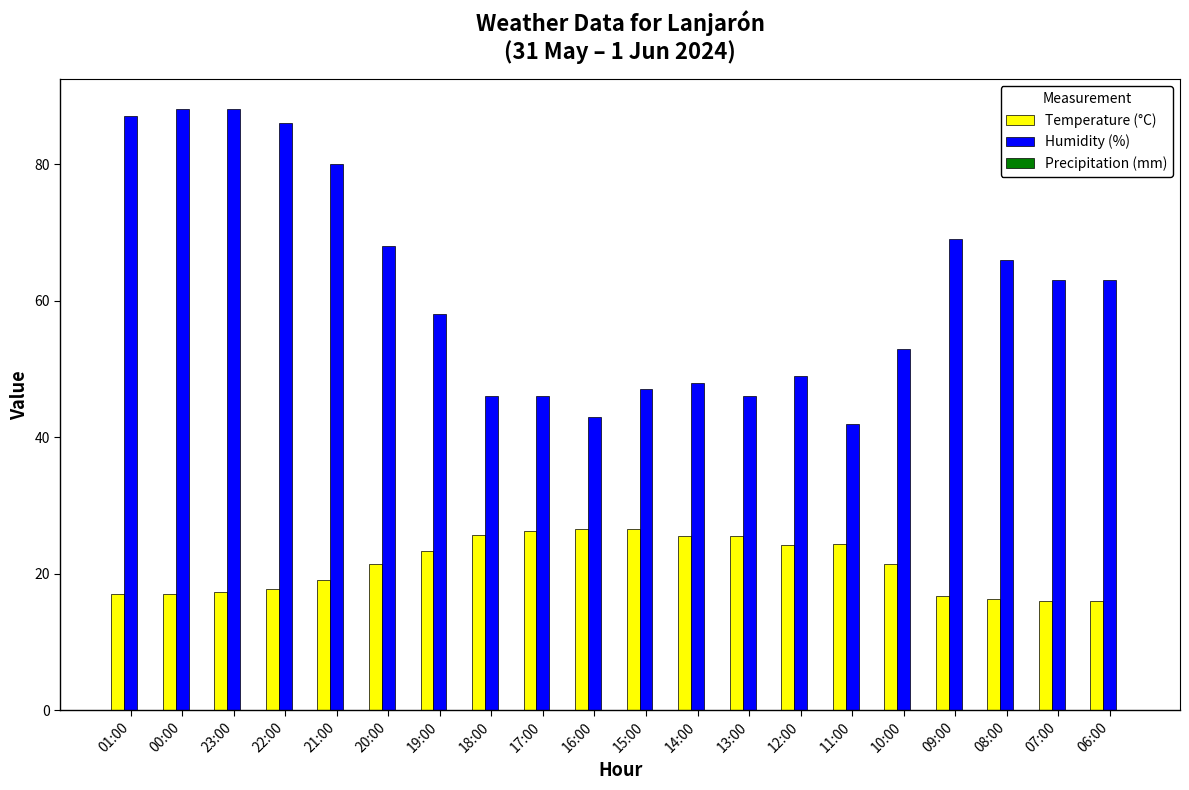

What is the approximate value of Temperature (°C) at 23:00?

17.3